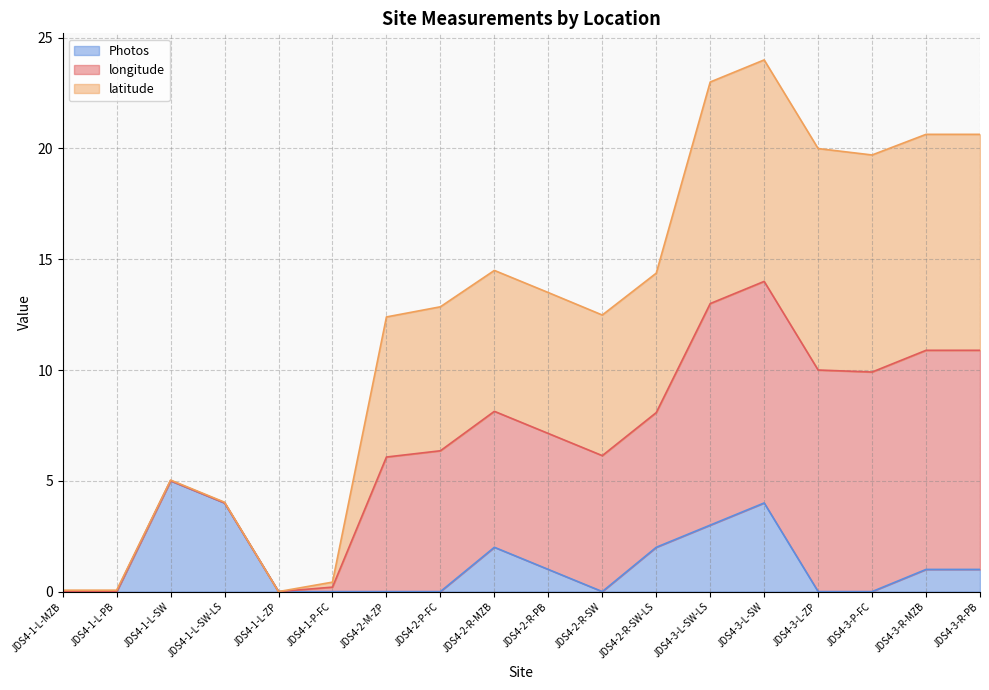

At which label does Photos first exceed 1?

JDS4-1-L-SW